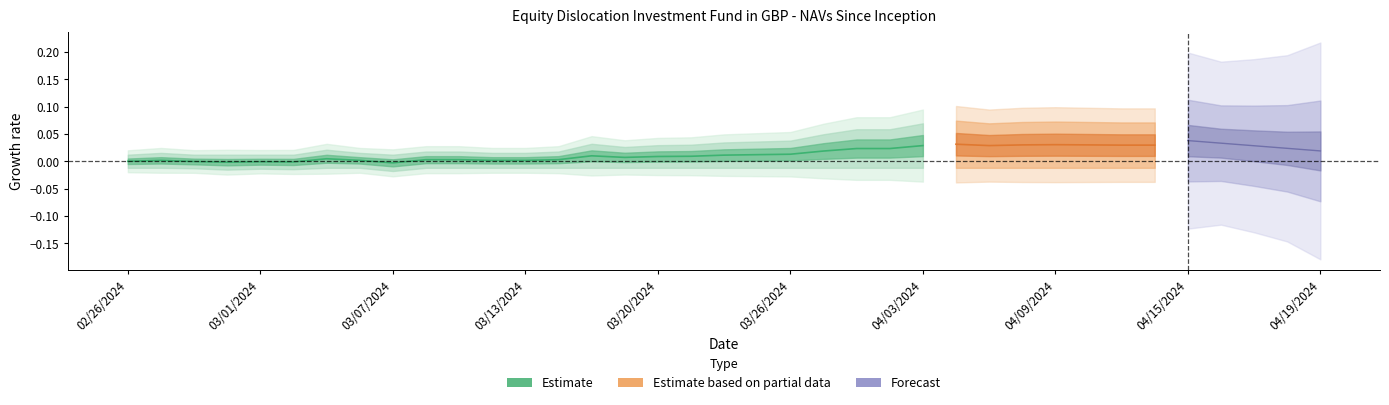

Approximately how many times larger is the value at 03/20/2024 compared to 02/26/2024?

1.0